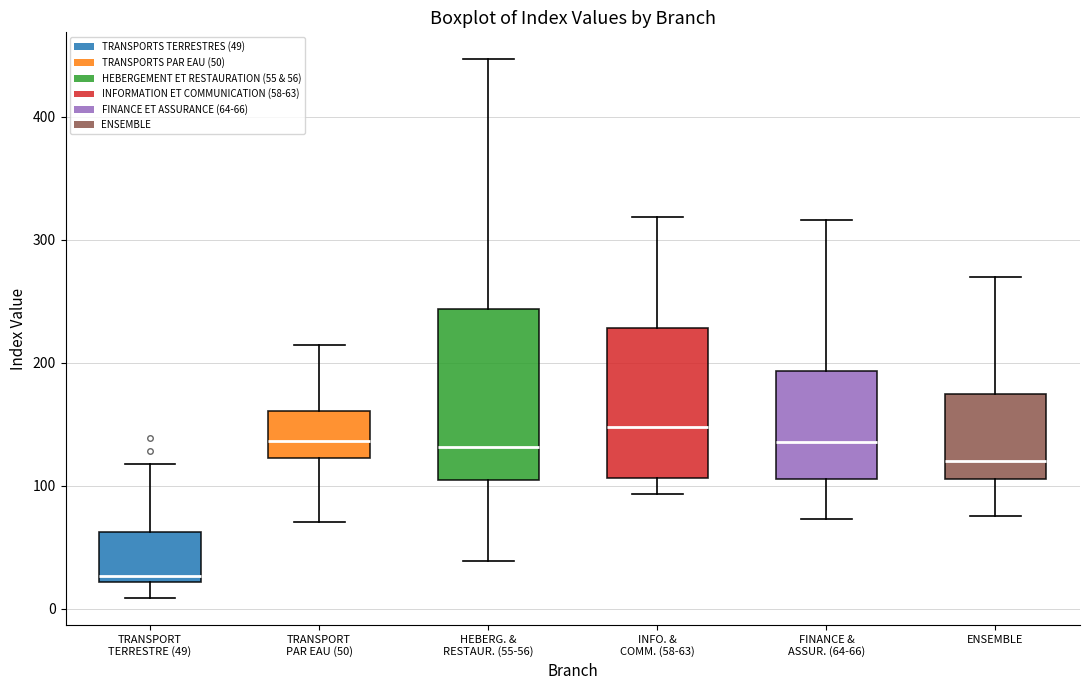

Which box has the highest median line?

INFO. & COMM. (58-63)